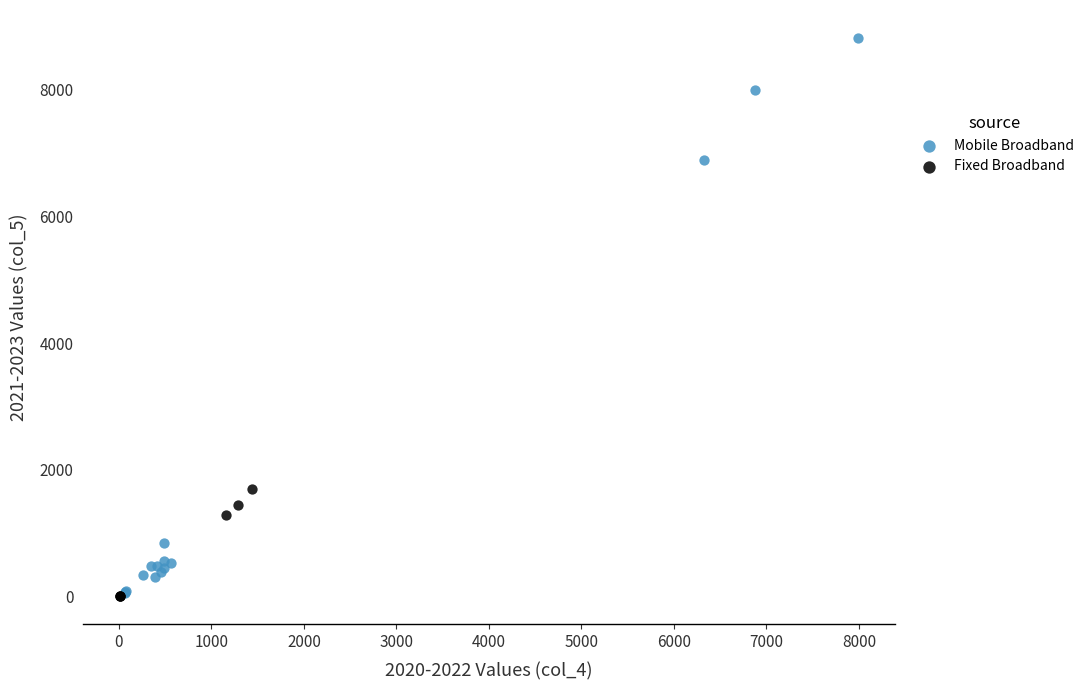

Which series reaches the maximum Y coordinate?

Mobile Broadband